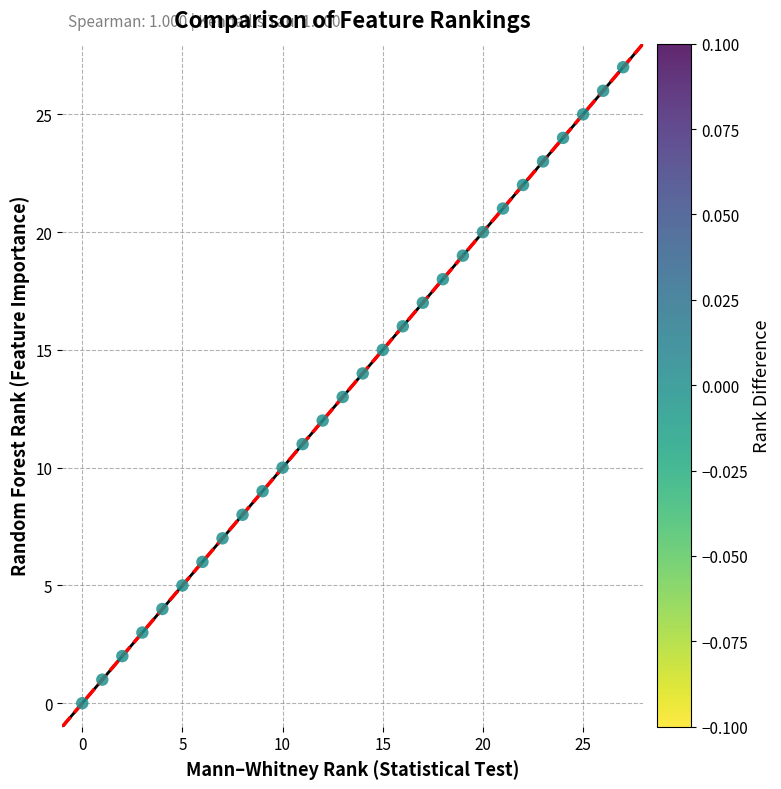

What is the range of Y values (max minus min)?

27